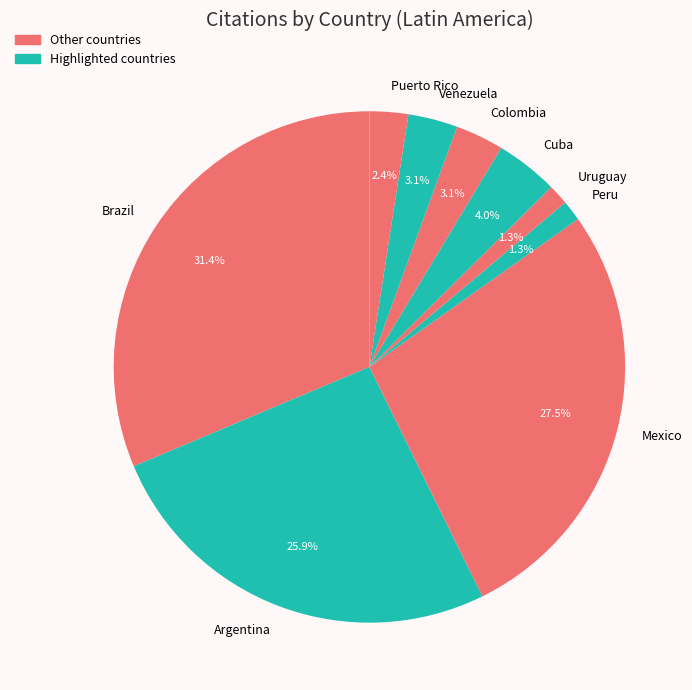

What percentage do Venezuela and Brazil together represent?

34.5%